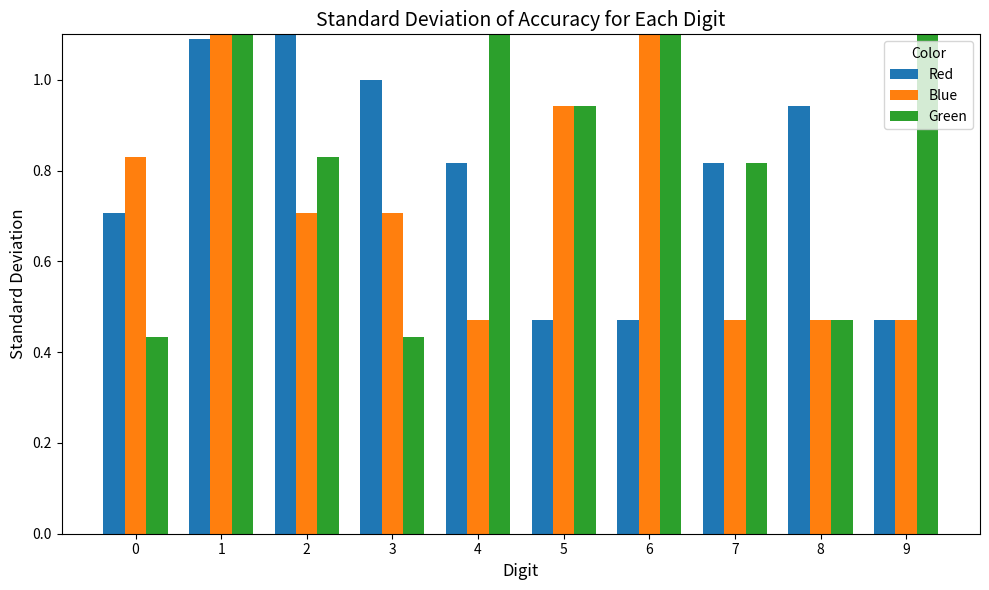

How many bars are there in total?

30